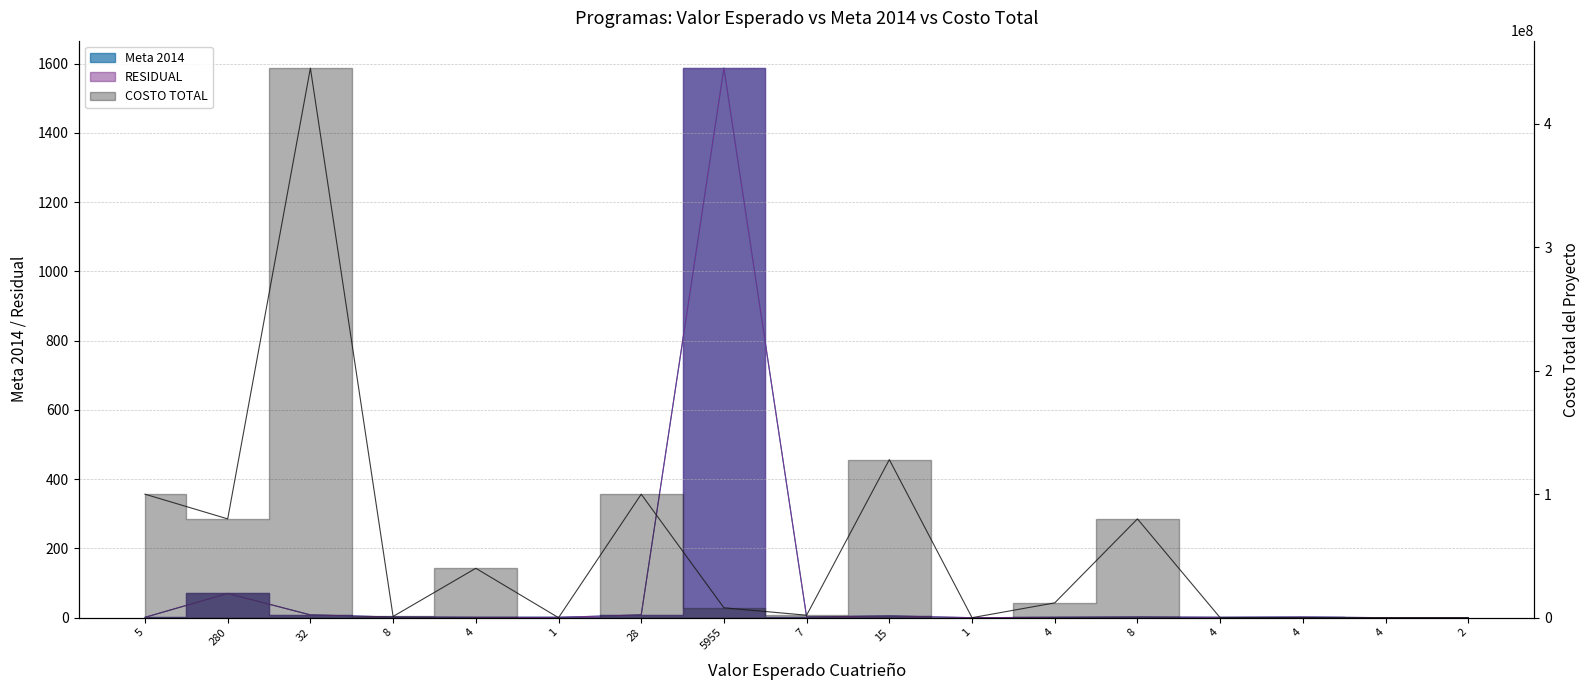

Which series changed the most between 4 and 4?

COSTO TOTAL